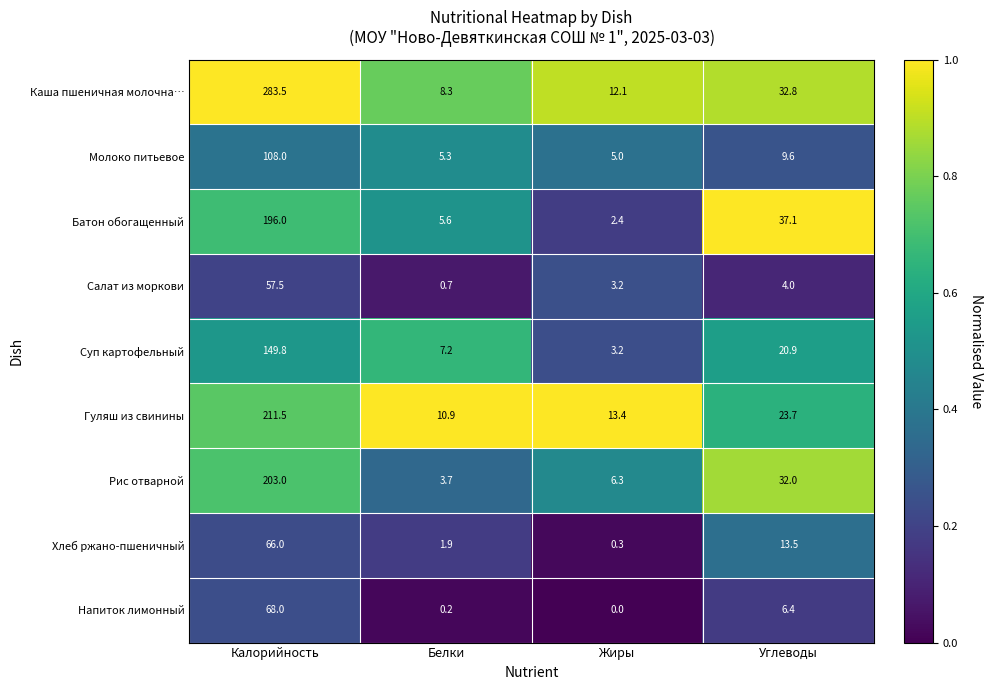

At Углеводы, list the series in order from smallest to largest.

Салат из моркови, Напиток лимонный, Молоко питьевое, Хлеб ржано-пшеничный, Суп картофельный, Гуляш из свинины, Рис отварной, Каша пшеничная молочна…, Батон обогащенный